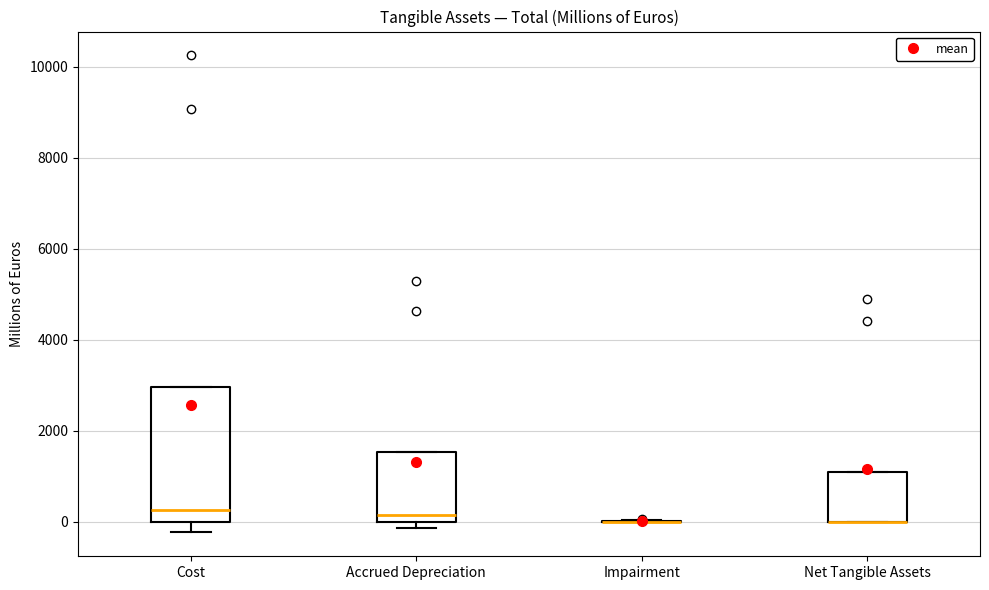

Reading left to right, transcribe this box plot: for each box, give where its median line is, the range the box spans, and where its two whiskers end, as read against the y-axis. The values are not printed on the chart, so give them approximately, as read against the axis.

Cost: median 200, box 0 to 3000, whiskers -200 to 3000
Accrued Depreciation: median 200, box 0 to 1600, whiskers -200 to 1600
Impairment: box collapsed to a line at 0, whiskers 0 to 0
Net Tangible Assets: median 0 (drawn on the box's lower edge), box 0 to 1200, whiskers 0 to 1200